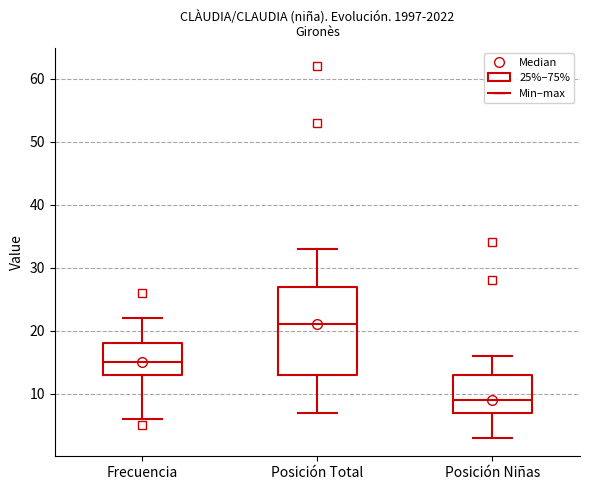

Reading left to right, transcribe this box plot: for each box, give where its median line is, the range the box spans, and where its two whiskers end, as read against the y-axis. The values are not printed on the chart, so give them approximately, as read against the axis.

Frecuencia: median 15, box 13 to 18, whiskers 6 to 22
Posición Total: median 21, box 13 to 27, whiskers 7 to 33
Posición Niñas: median 9, box 7 to 13, whiskers 3 to 16